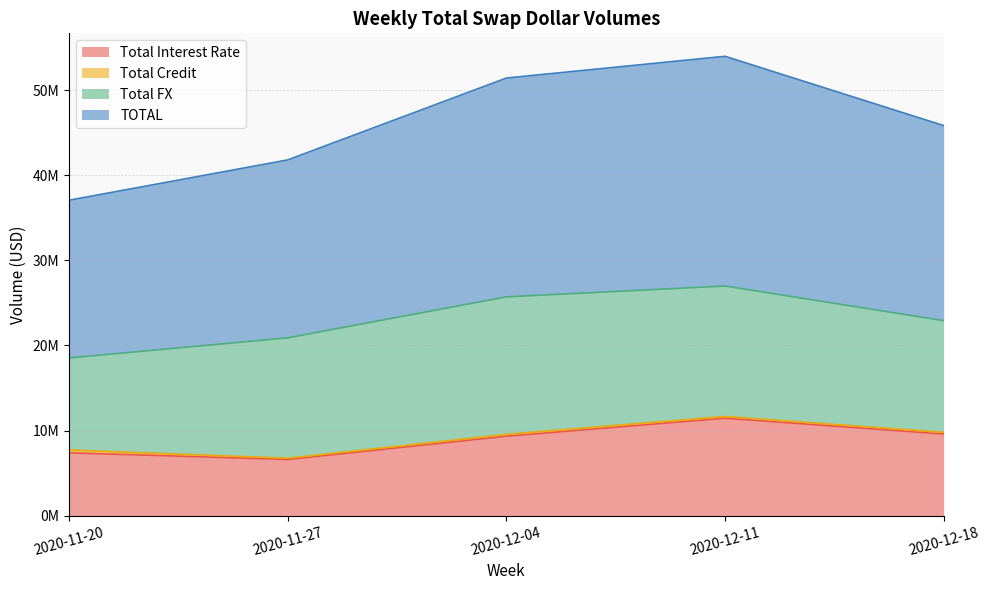

Does the chart have visible grid lines?

Yes